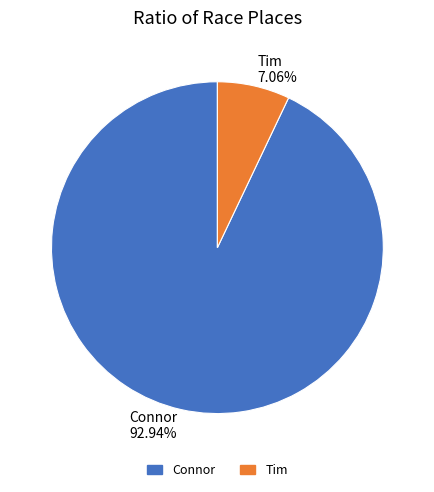

To the nearest percent, what is the difference between the Tim and Connor slice percentages?

86%